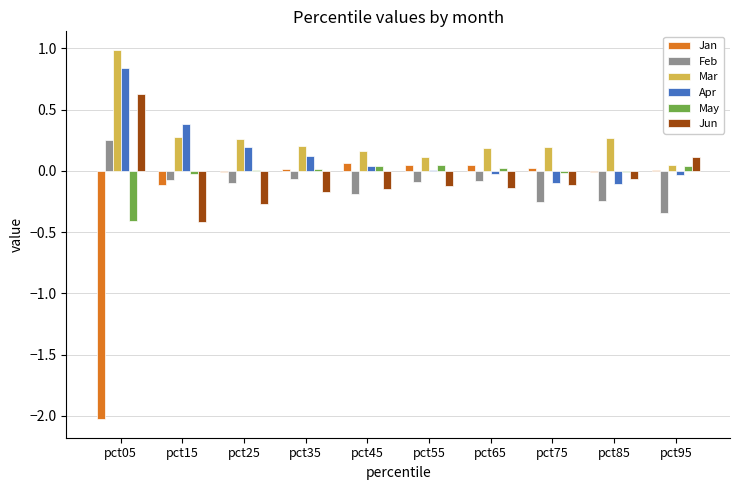

At which category does the chart reach its peak across all series?

pct05